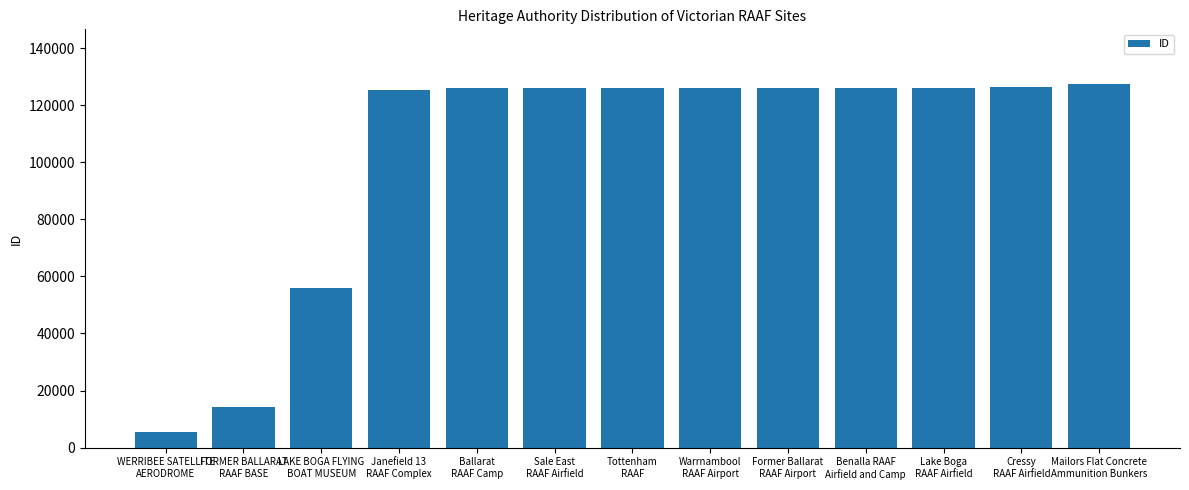

Are the bars grouped side by side (vs. stacked)?

No